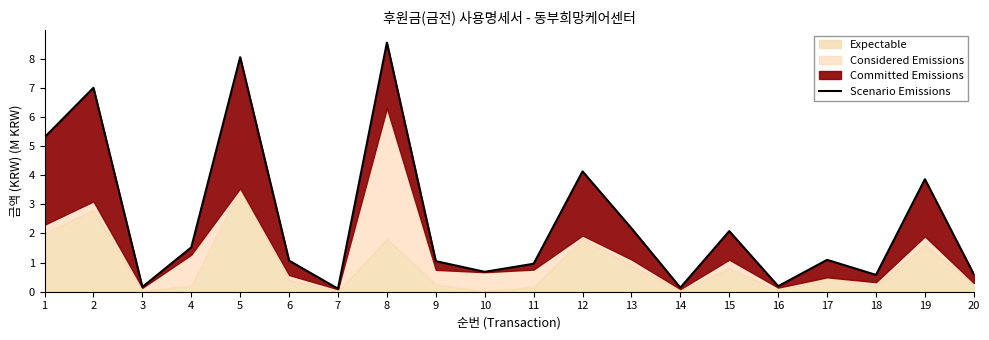

Where is the first local minimum?

3